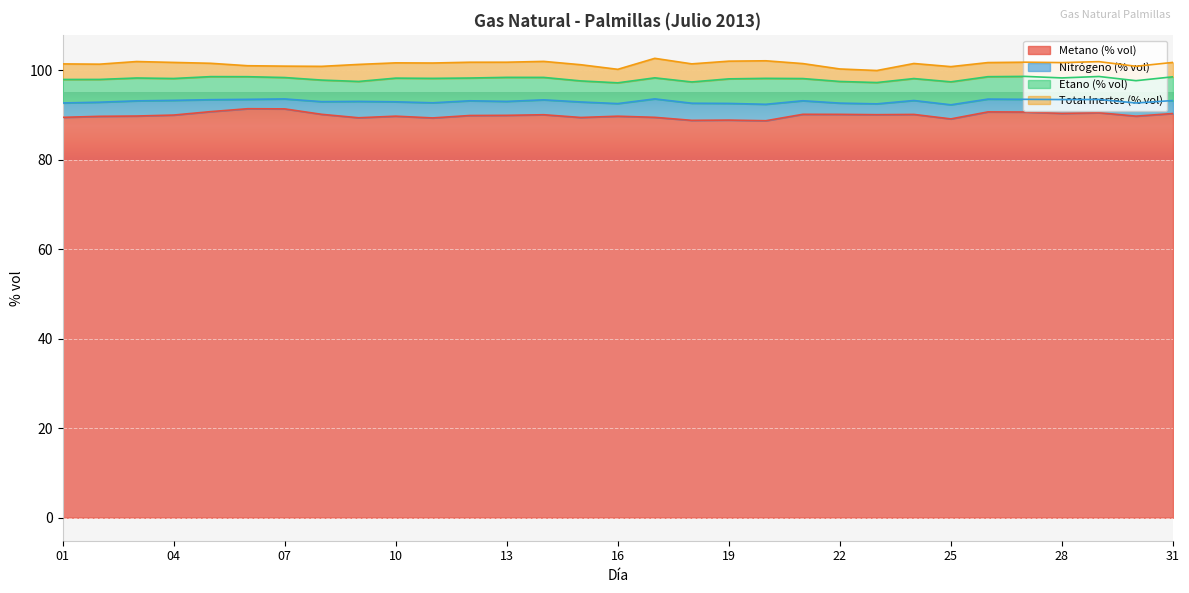

Count the number of data series in this chart.

4